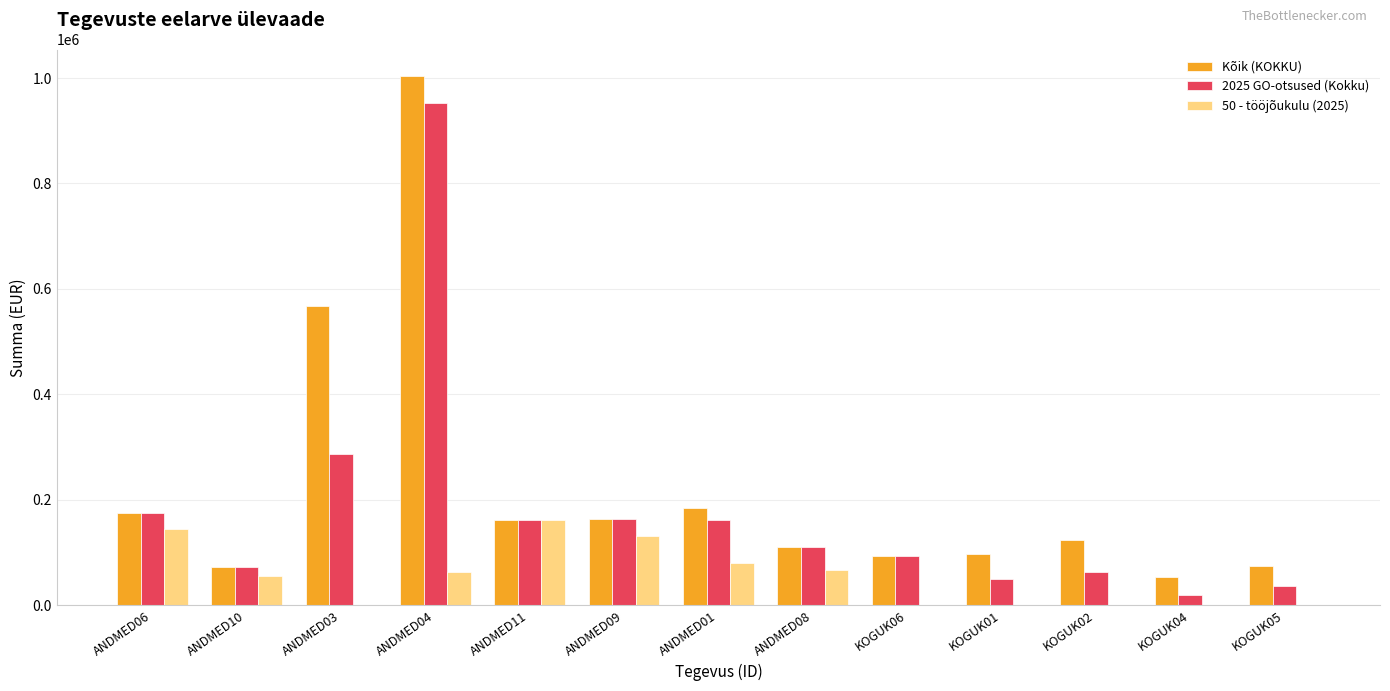

At which label does 50 - tööjõukulu (2025) reach its peak?

ANDMED11